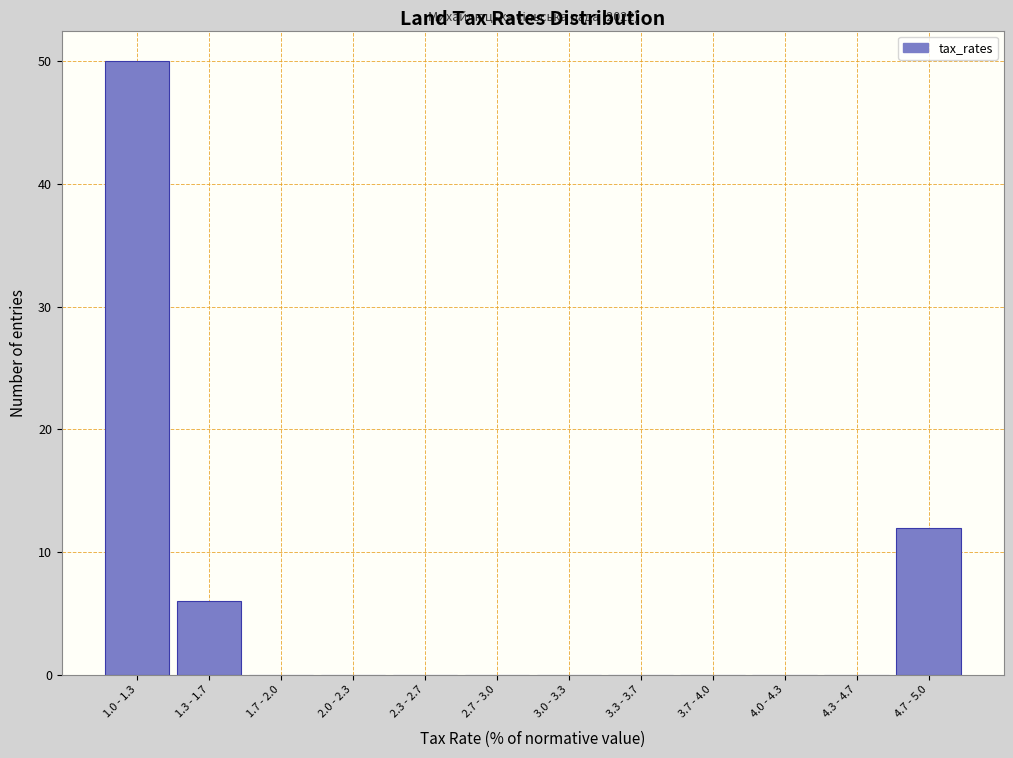

Reading left to right, list all the values displayed in this chart.

1.0 - 1.3=50	1.3 - 1.7=6	1.7 - 2.0=0	2.0 - 2.3=0	2.3 - 2.7=0	2.7 - 3.0=0	3.0 - 3.3=0	3.3 - 3.7=0	3.7 - 4.0=0	4.0 - 4.3=0	4.3 - 4.7=0	4.7 - 5.0=12